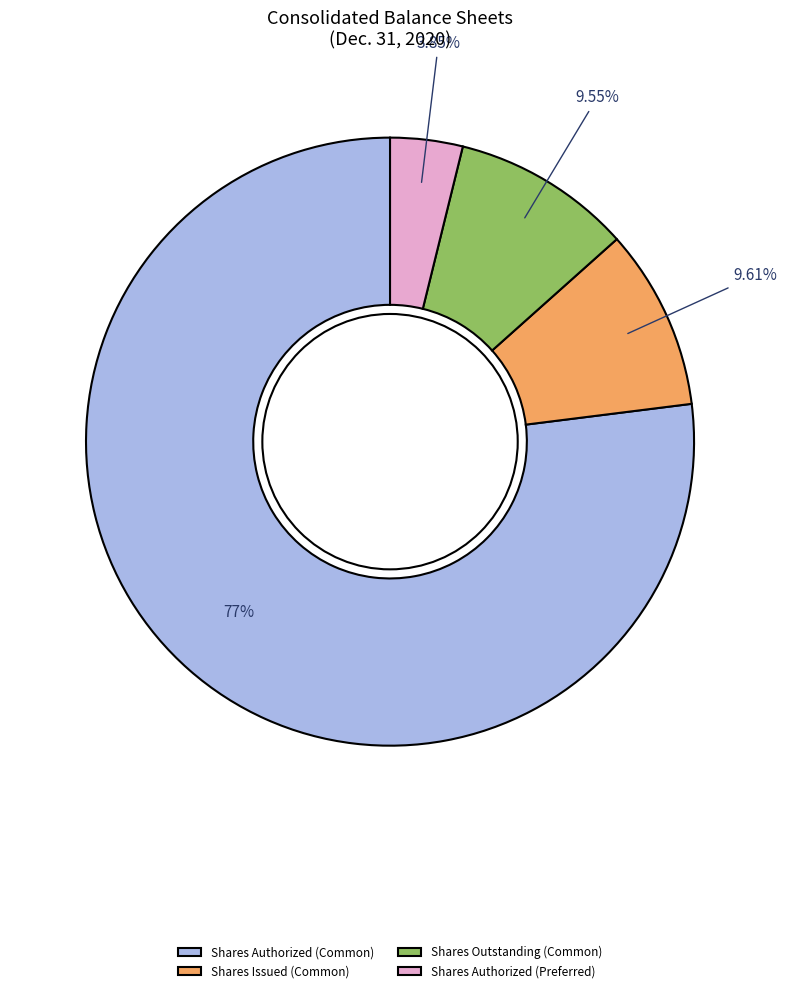

Is there any slice that represents more than half of the pie?

Yes